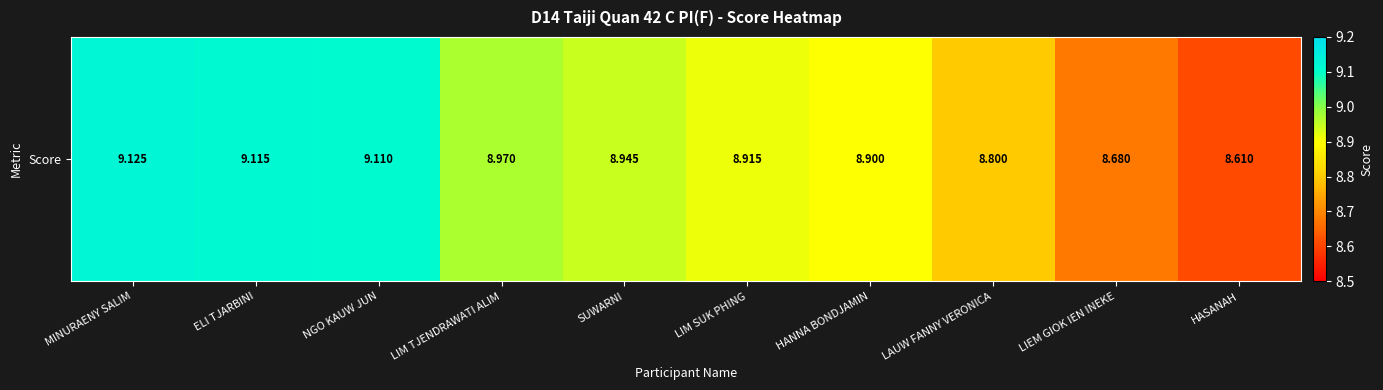

What is the ratio of the value at NGO KAUW JUN to the value at LIEM GIOK IEN INEKE?

1.0